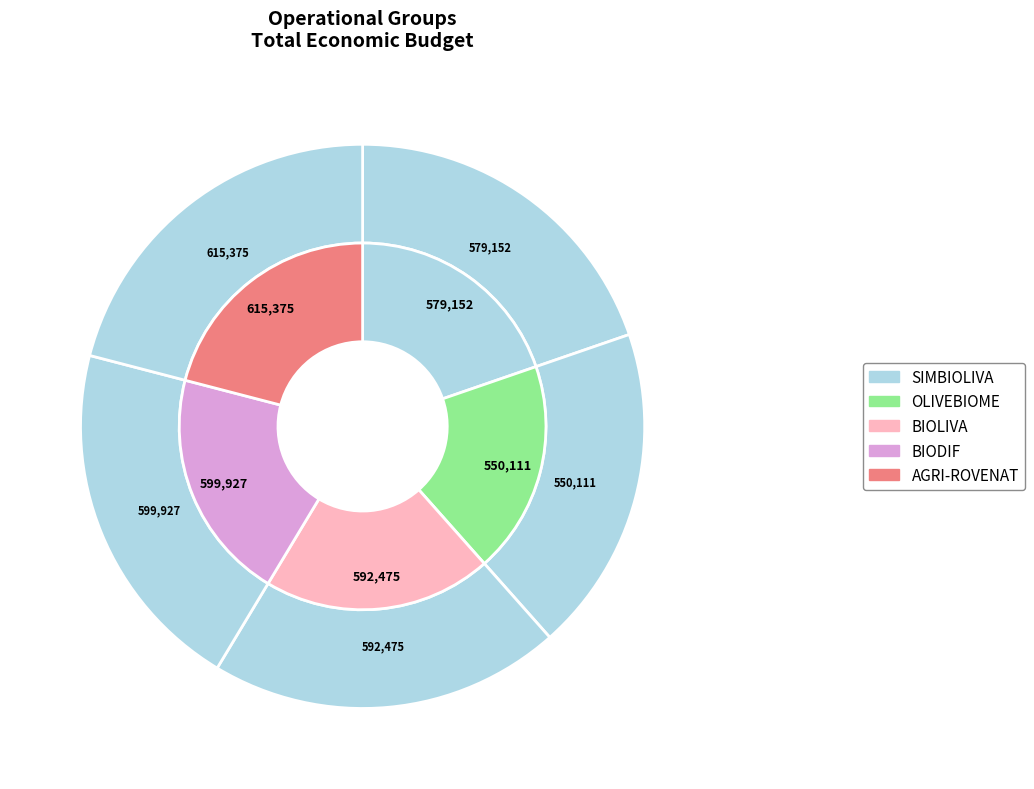

What is the ratio of the value at BIOLIVA to the value at OLIVEBIOME?

1.1